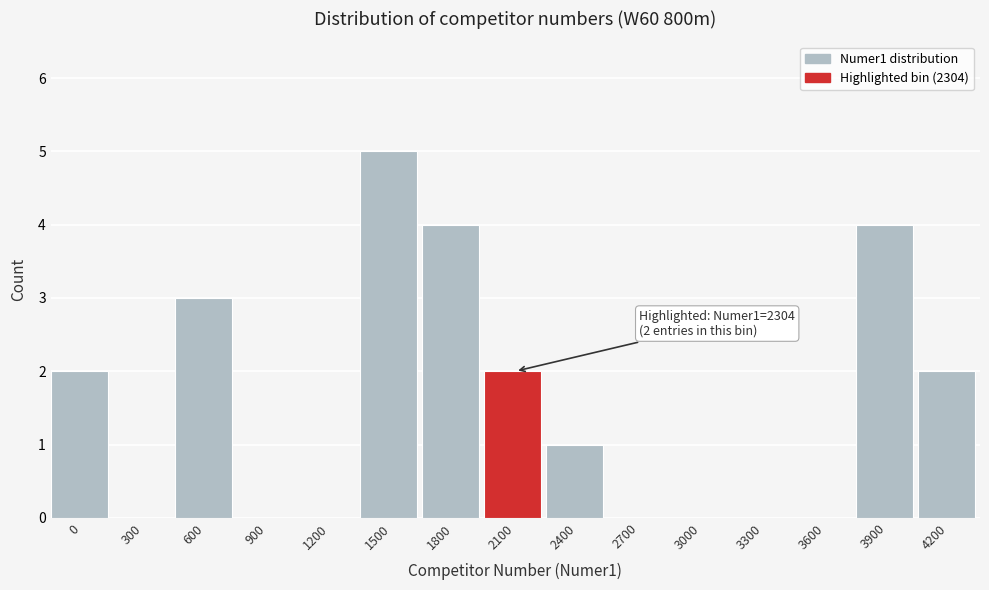

Reading left to right, list all the values displayed in this chart.

0=2	300=0	600=3	900=0	1200=0	1500=5	1800=4	2100=2	2400=1	2700=0	3000=0	3300=0	3600=0	3900=4	4200=2